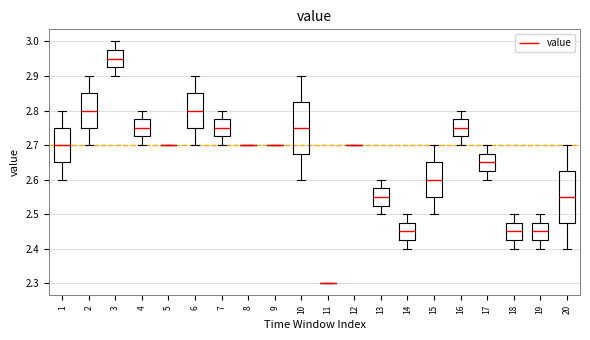

Reading left to right, read every box against the y-axis: the position of its median line, the range the box covers, and the ends of its whiskers. The values are not printed on the chart, so give them approximately, as read against the axis.

1: median 2.70, box 2.65 to 2.75, whiskers 2.60 to 2.80
2: median 2.80, box 2.75 to 2.85, whiskers 2.70 to 2.90
3: median 2.95, box 2.93 to 2.98, whiskers 2.90 to 3.00
4: median 2.75, box 2.73 to 2.78, whiskers 2.70 to 2.80
5: box collapsed to a line at 2.70, whiskers 2.70 to 2.70
6: median 2.80, box 2.75 to 2.85, whiskers 2.70 to 2.90
7: median 2.75, box 2.73 to 2.78, whiskers 2.70 to 2.80
8: box collapsed to a line at 2.70, whiskers 2.70 to 2.70
9: box collapsed to a line at 2.70, whiskers 2.70 to 2.70
10: median 2.75, box 2.68 to 2.83, whiskers 2.60 to 2.90
11: box collapsed to a line at 2.30, whiskers 2.30 to 2.30
12: box collapsed to a line at 2.70, whiskers 2.70 to 2.70
13: median 2.55, box 2.53 to 2.58, whiskers 2.50 to 2.60
14: median 2.45, box 2.43 to 2.48, whiskers 2.40 to 2.50
15: median 2.60, box 2.55 to 2.65, whiskers 2.50 to 2.70
16: median 2.75, box 2.73 to 2.78, whiskers 2.70 to 2.80
17: median 2.65, box 2.63 to 2.68, whiskers 2.60 to 2.70
18: median 2.45, box 2.43 to 2.48, whiskers 2.40 to 2.50
19: median 2.45, box 2.43 to 2.48, whiskers 2.40 to 2.50
20: median 2.55, box 2.48 to 2.63, whiskers 2.40 to 2.70